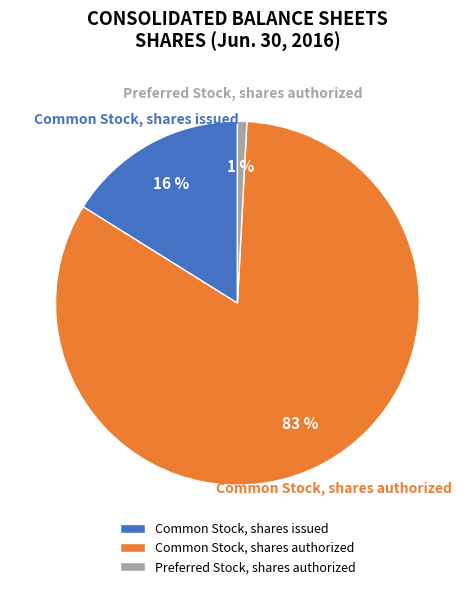

Which slice represents more than half of the pie?

Common Stock, shares authorized